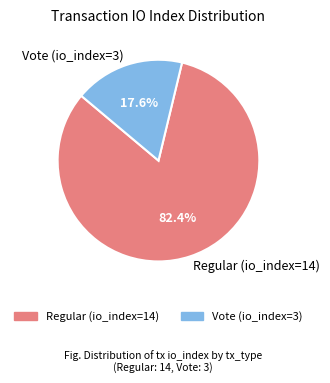

How many segments does this pie chart have?

2